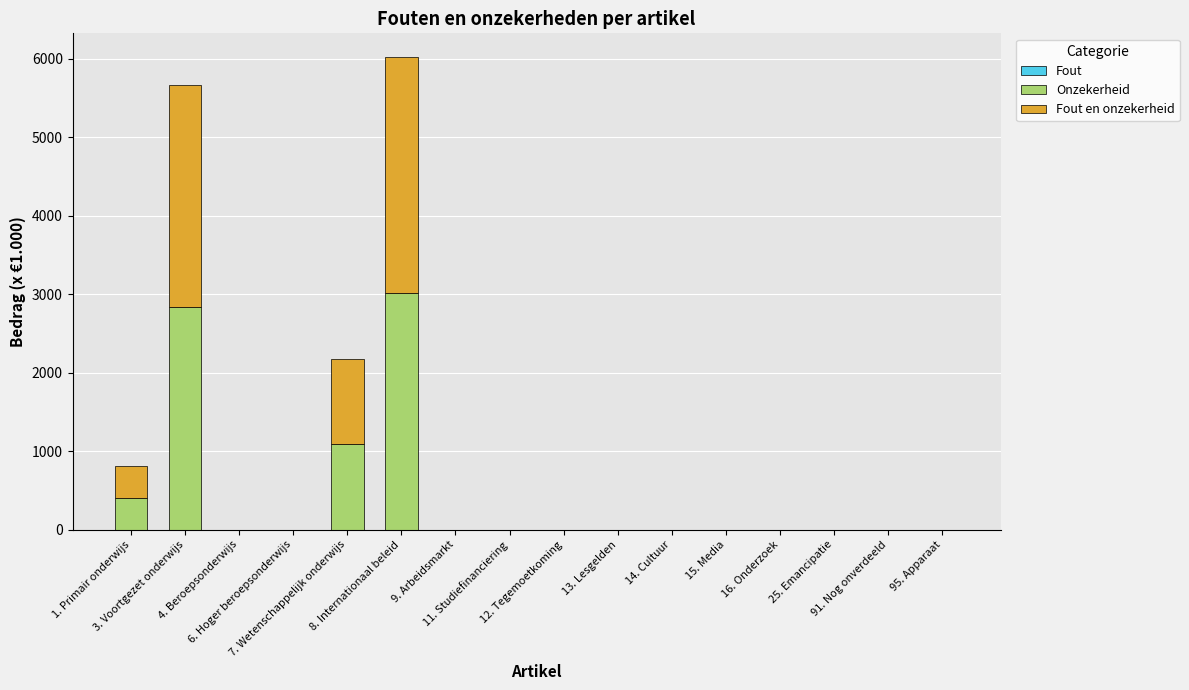

What is the highest value of the Onzekerheid series?

3010